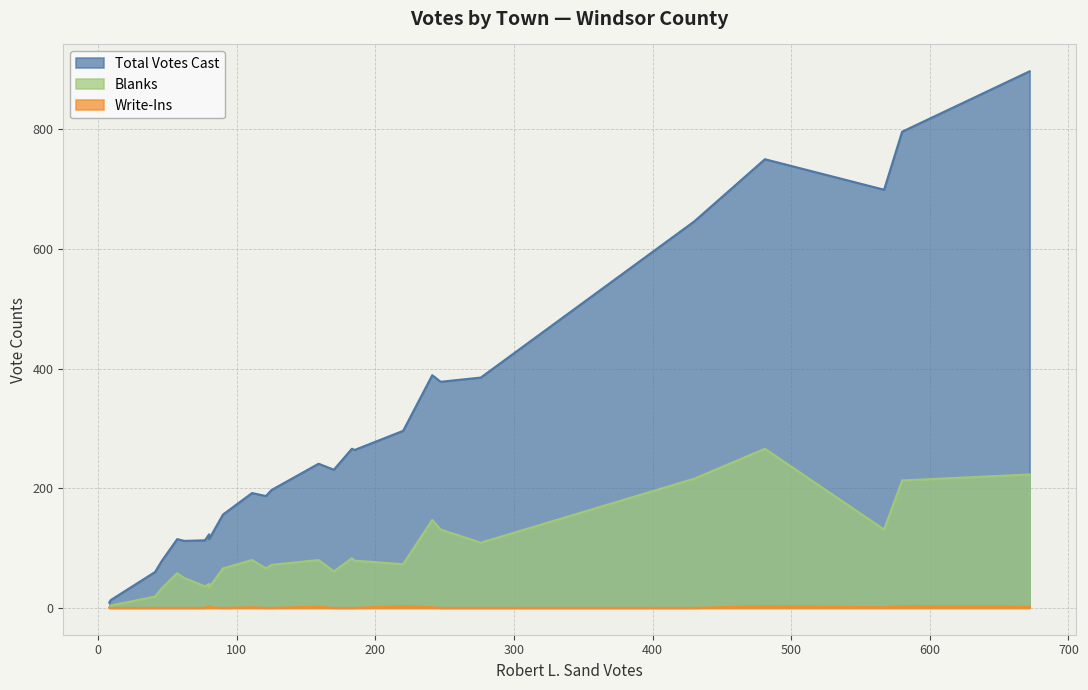

What are all the series names shown in the legend?

Total Votes Cast, Blanks, Write-Ins